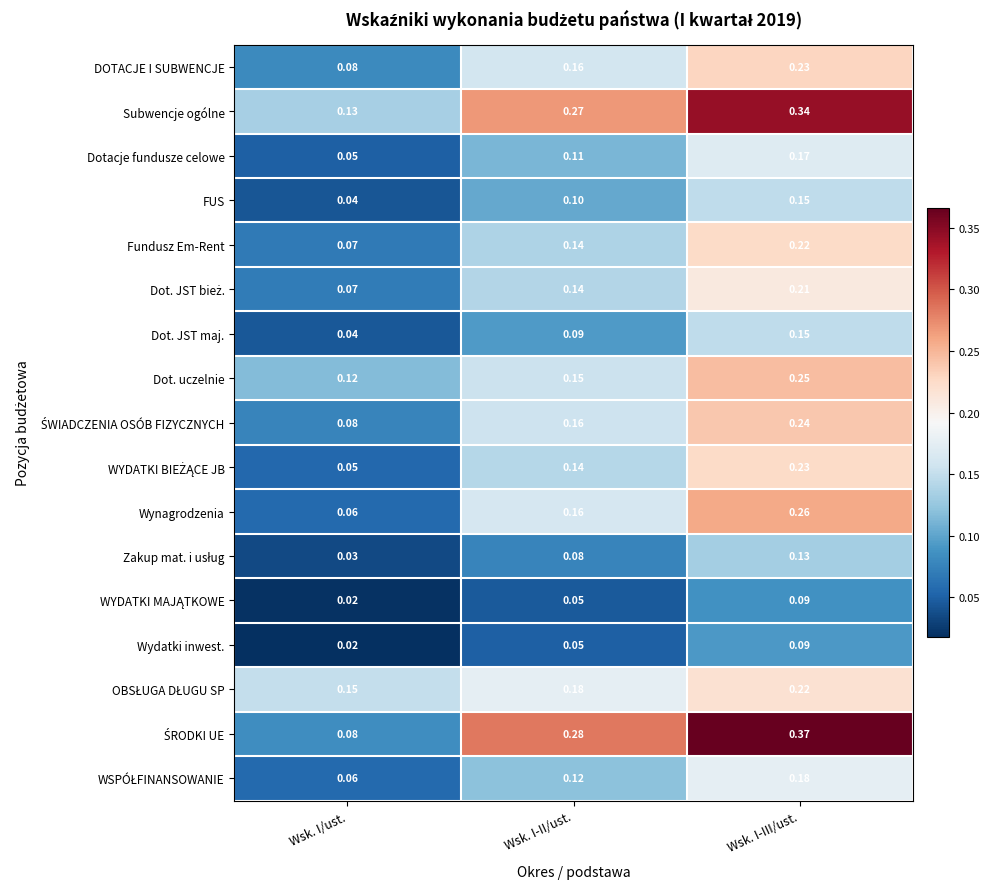

Which series has the largest total across all categories?

Subwencje ogólne